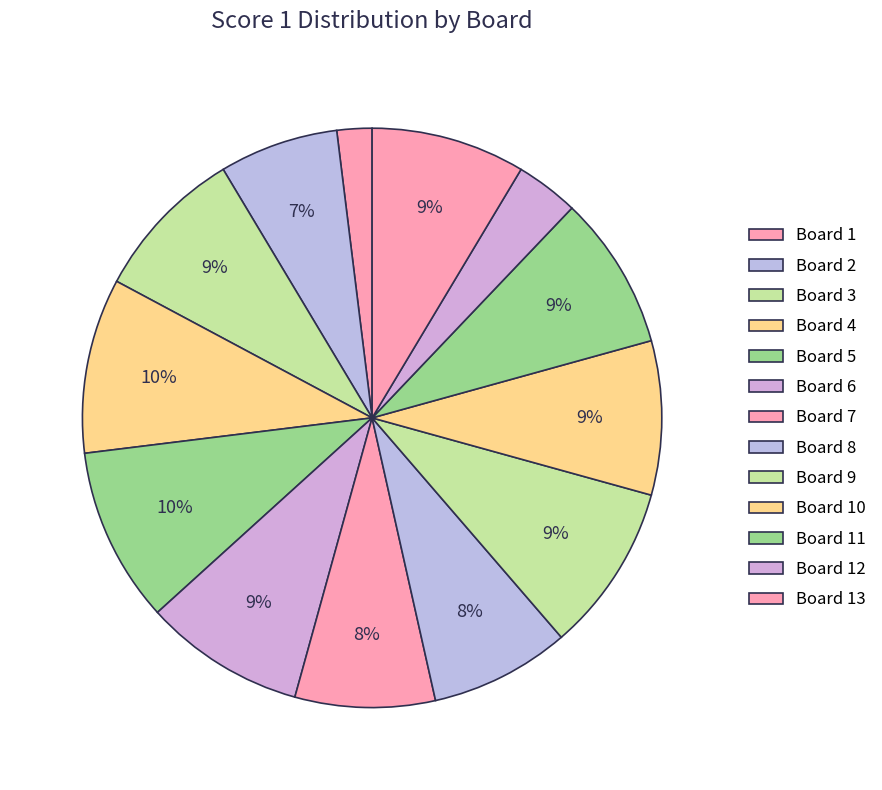

How many segments does this pie chart have?

13